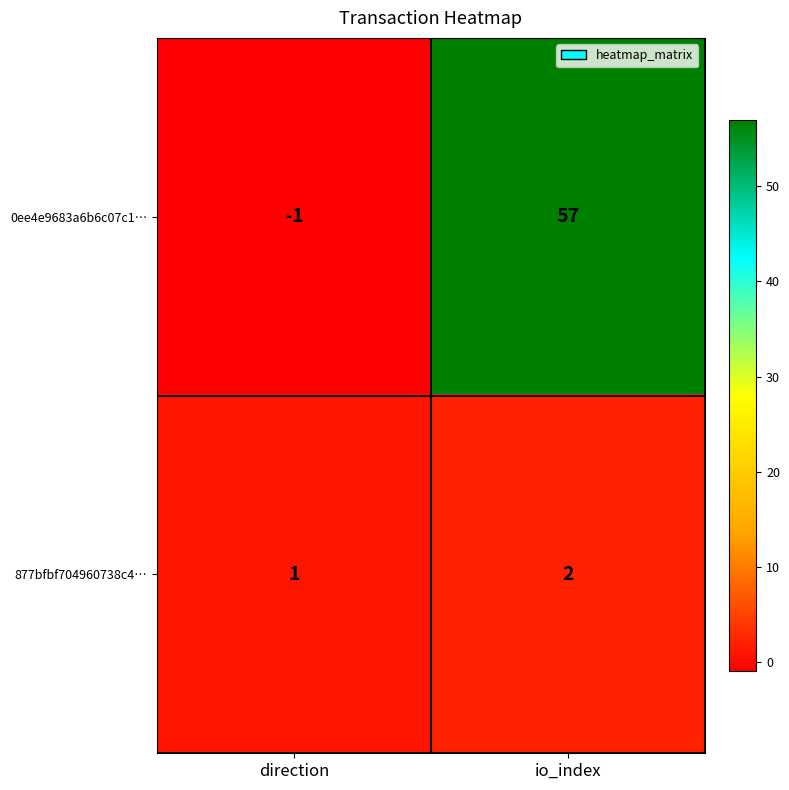

What is the difference between the highest and lowest values at direction?

2